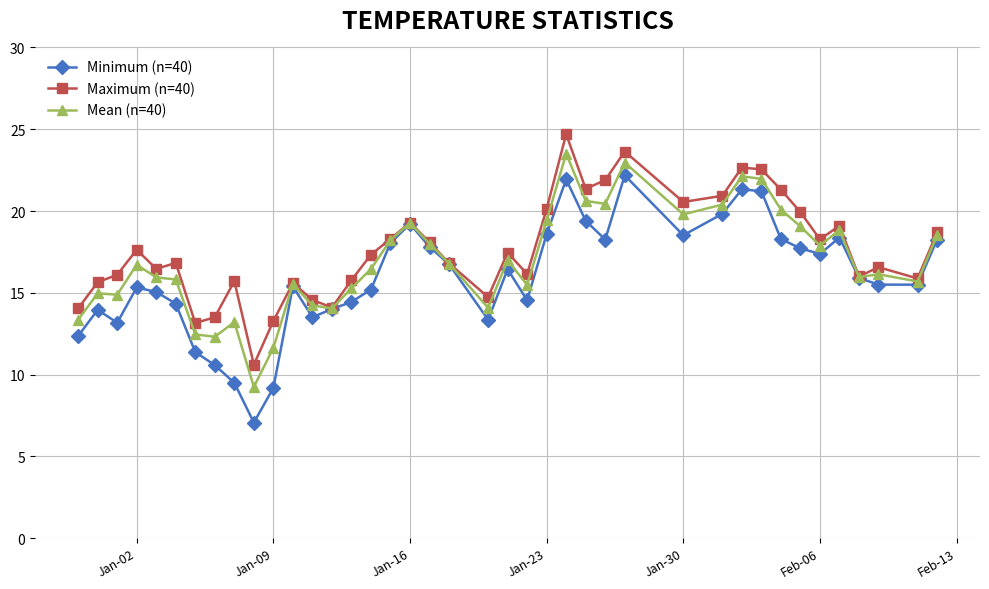

What is the maximum value for Minimum (n=40)?

22.2